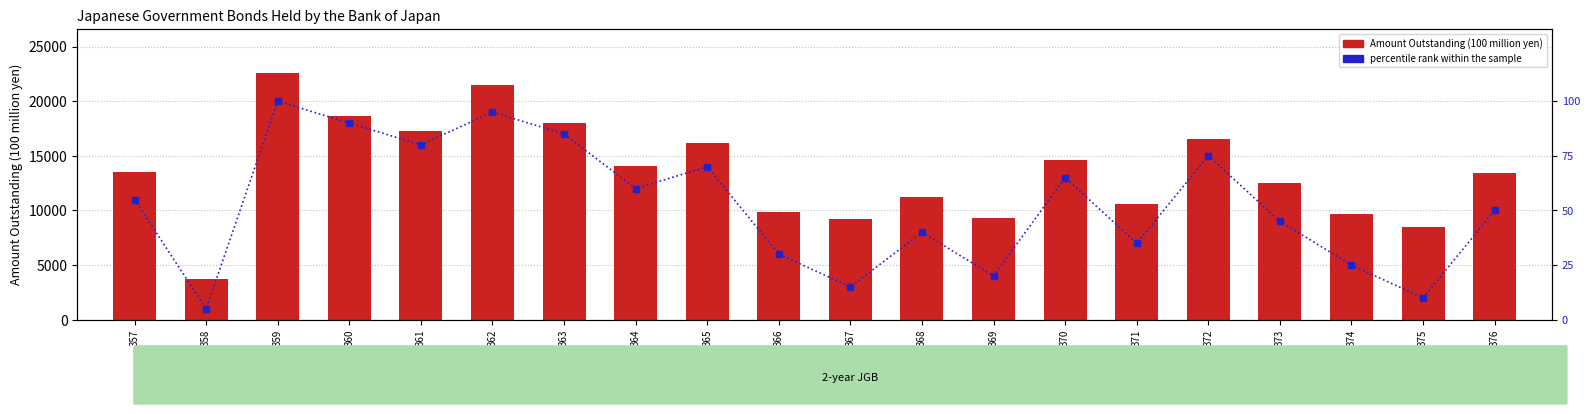

Which series changed the most between 366 and 371?

Amount Outstanding